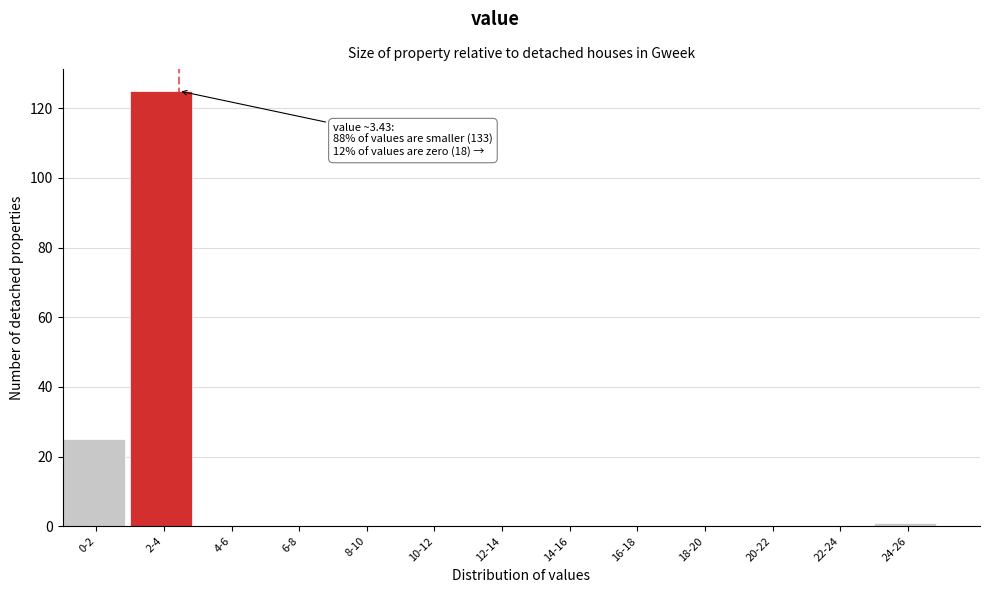

Reading left to right, what are all the values shown in this chart?

0-2=25	2-4=125	4-6=0	6-8=0	8-10=0	10-12=0	12-14=0	14-16=0	16-18=0	18-20=0	20-22=0	22-24=0	24-26=1